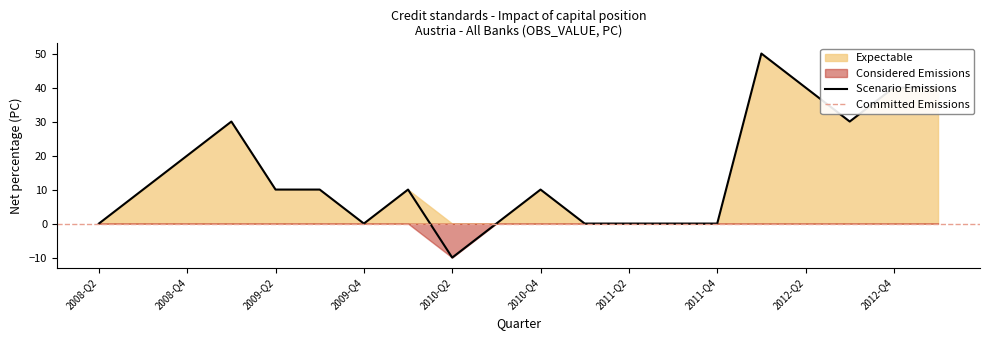

What is the sum of the values at 2010-Q1 and 2011-Q4?

10